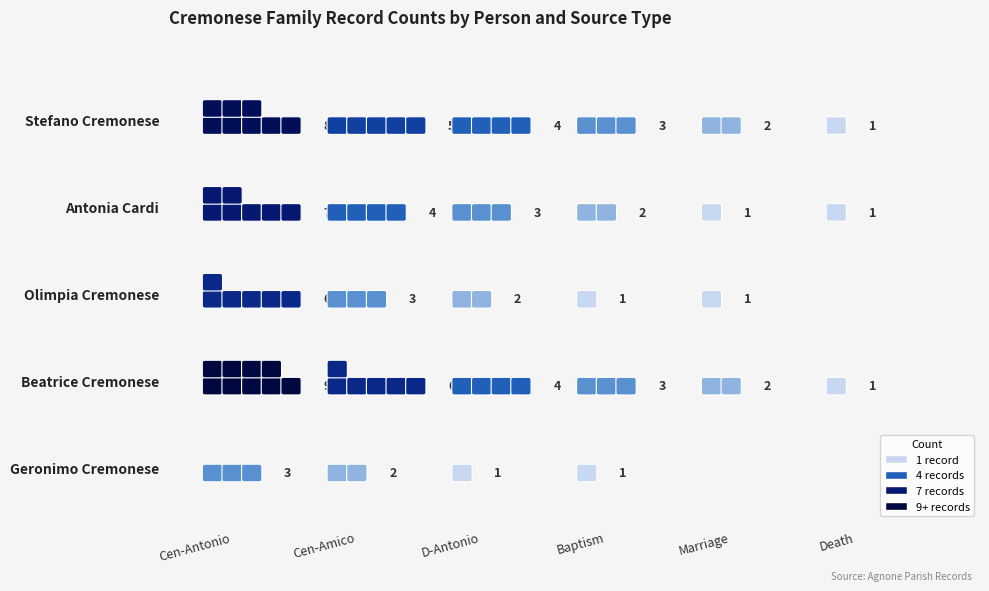

Which category has the lowest value in the Geronimo Cremonese series?

Marriage